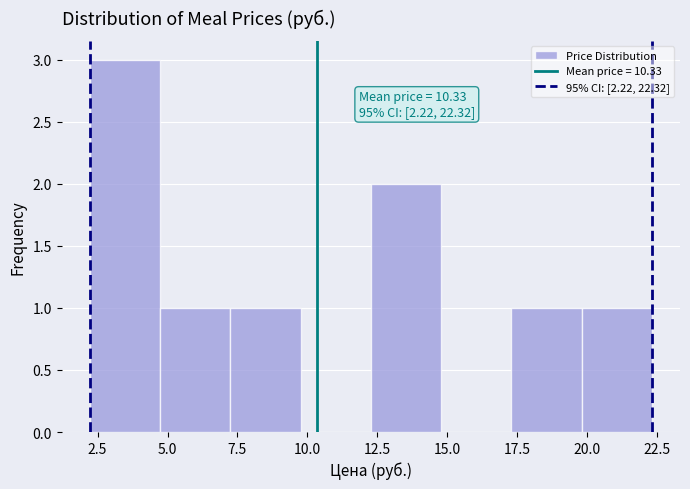

Which range on the x-axis has the tallest bar?

2.0 to 4.5